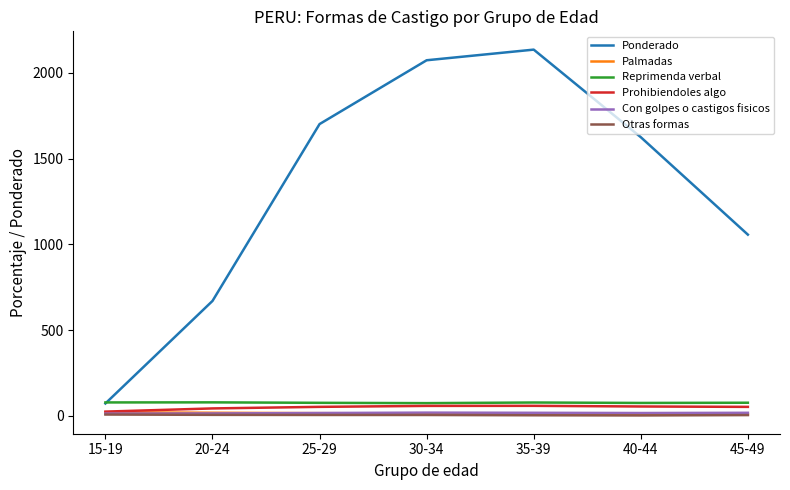

Which series has the largest total across all categories?

Ponderado